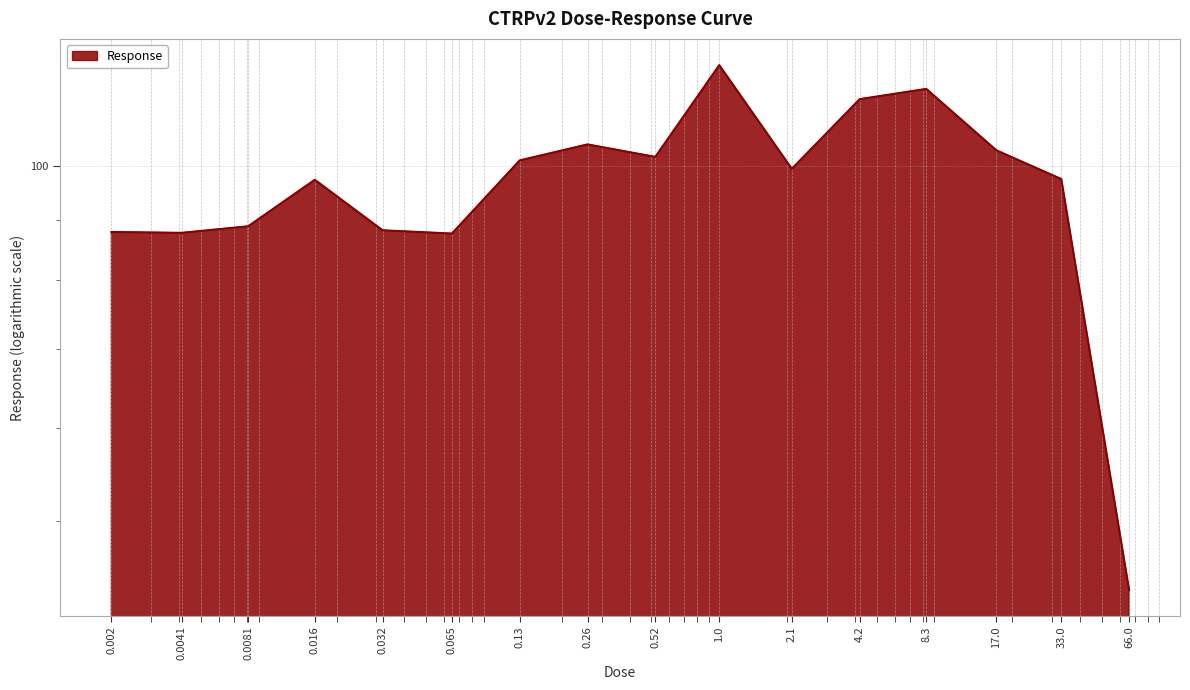

List the labels in order of value, smallest first.

66.0, 0.065, 0.0041, 0.002, 0.032, 0.0081, 0.016, 33.0, 2.1, 0.13, 0.52, 17.0, 0.26, 4.2, 8.3, 1.0